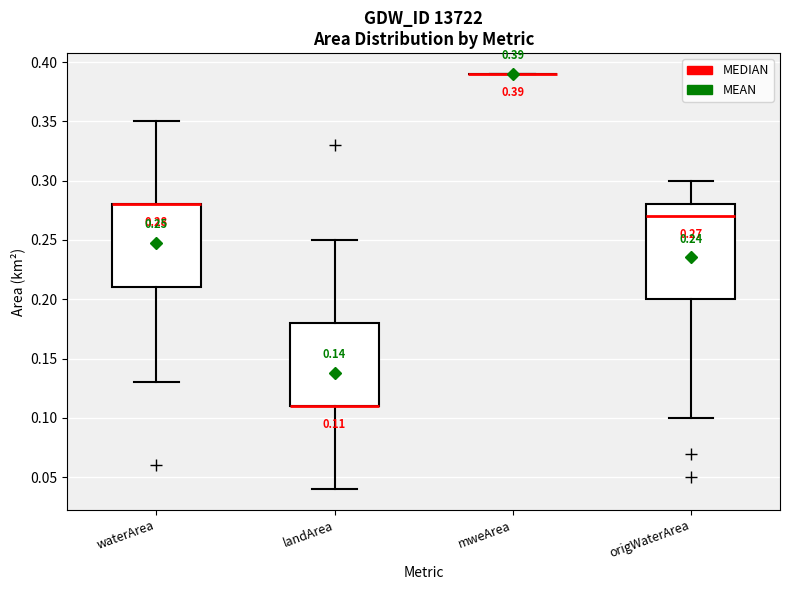

Which box is the tallest, from its lower edge to its upper edge?

origWaterArea